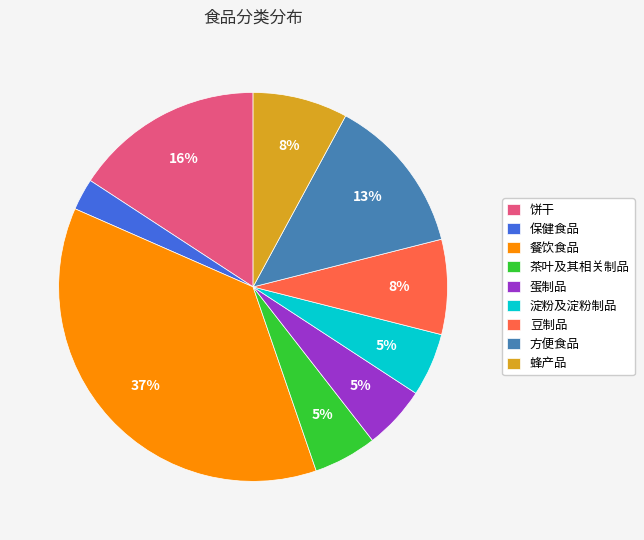

Is there any slice that represents more than half of the pie?

No